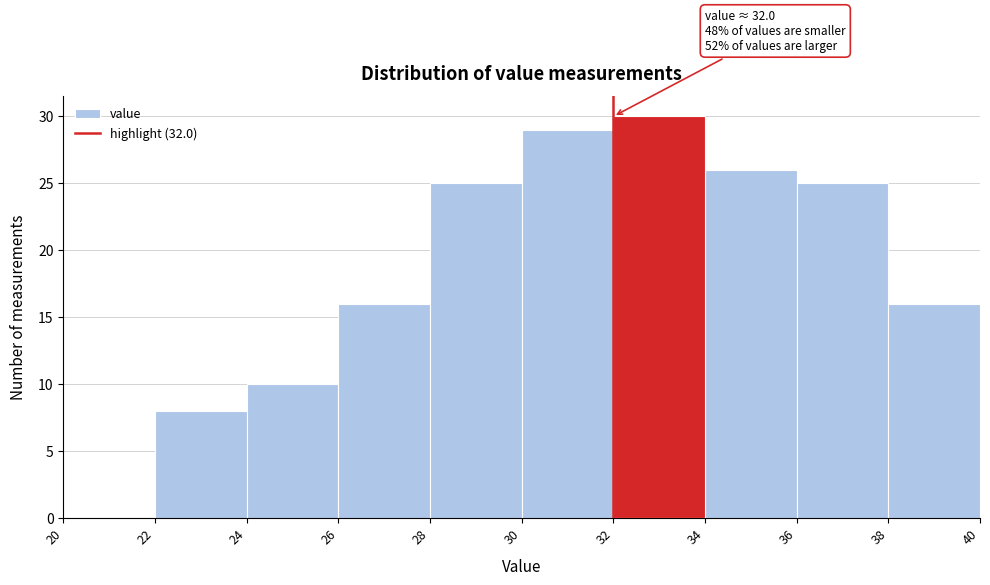

Over which range of the x-axis is the bar tallest?

32 to 34